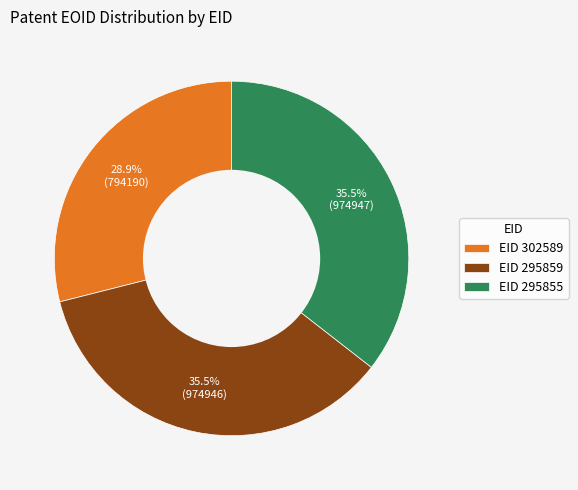

Between EID 302589 and EID 295859, which is larger?

EID 295859